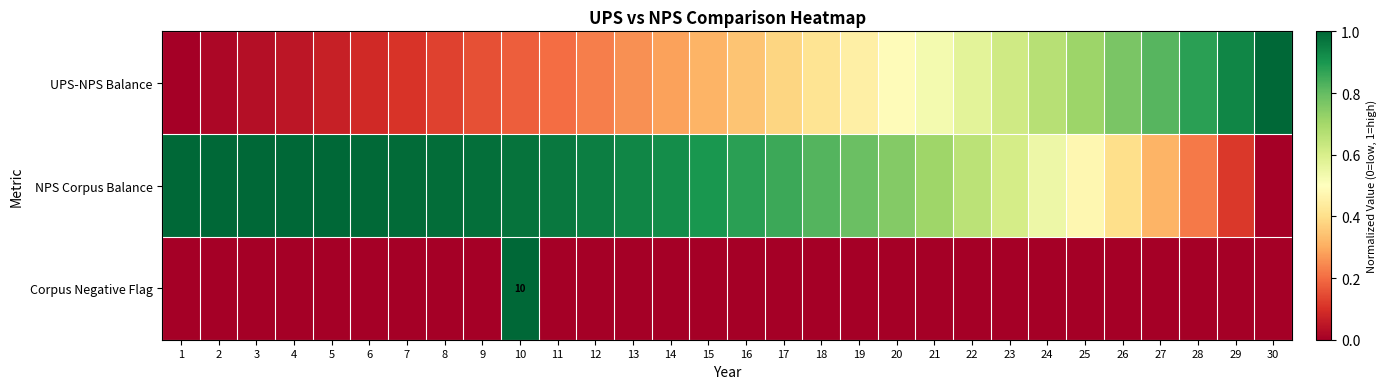

List the labels in order of NPS Corpus Balance value, largest first.

3, 2, 4, 1, 5, 6, 7, 8, 9, 10, 11, 12, 13, 14, 15, 16, 17, 18, 19, 20, 21, 22, 23, 24, 25, 26, 27, 28, 29, 30